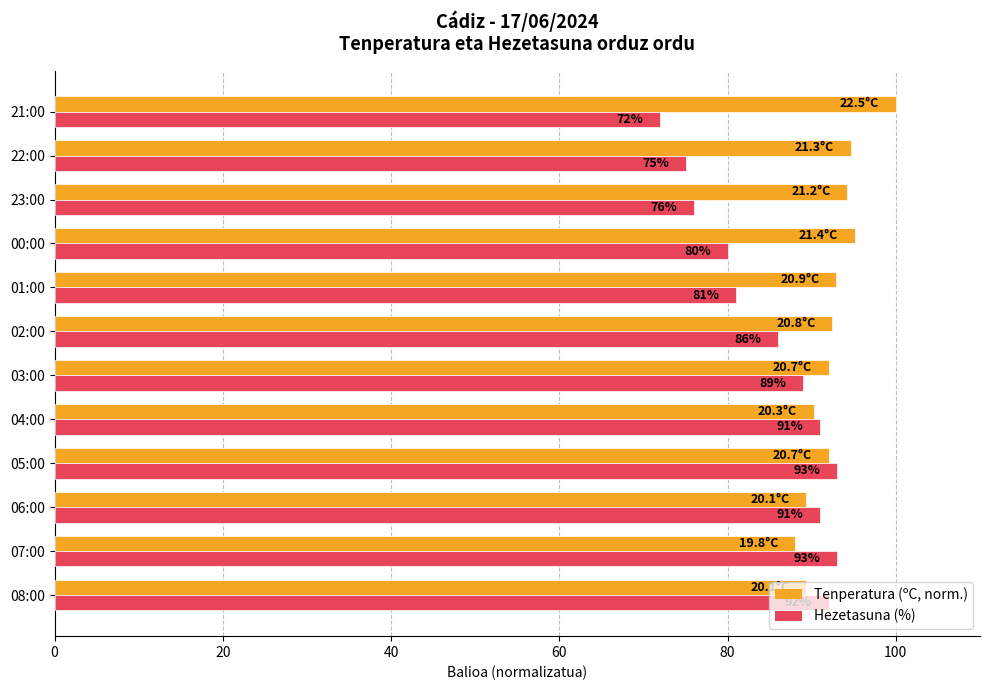

What is the average value of the Hezetasuna (%) series?

84.9